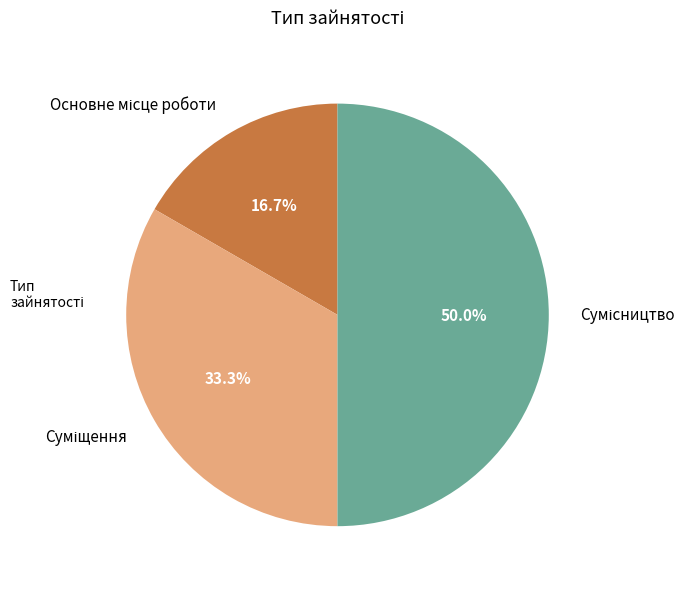

To the nearest percent, what is the difference between the Основне місце роботи and Суміщення slice percentages?

17%